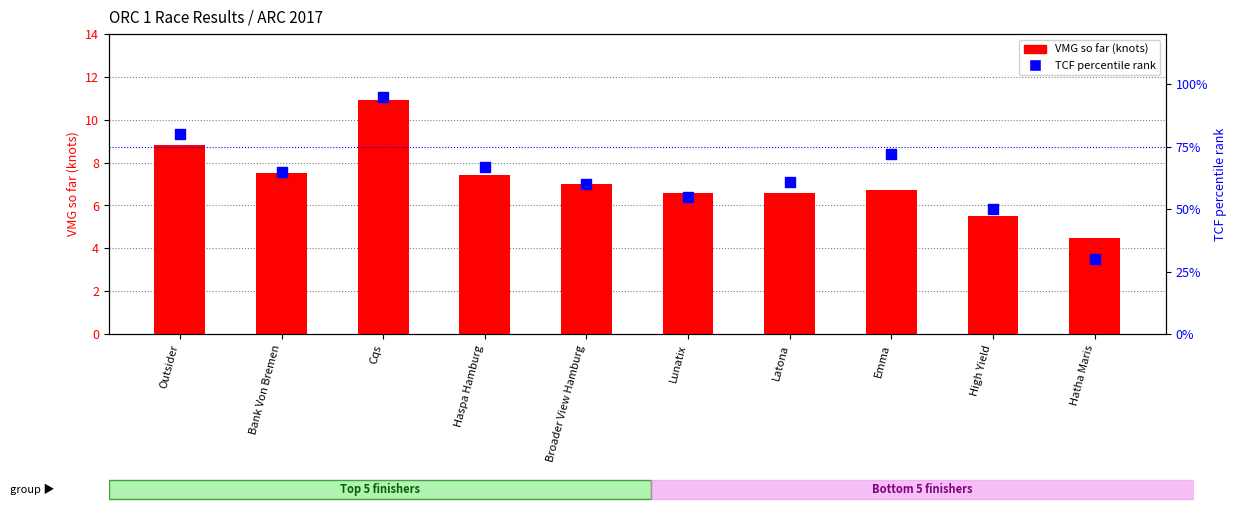

At which category is the sum across all series the highest?

Cqs